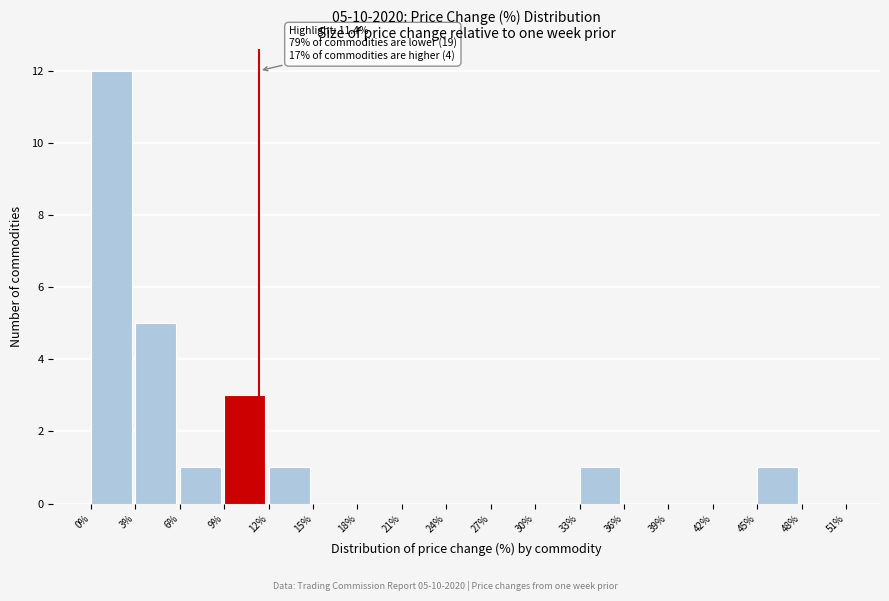

Over which range of the x-axis is the bar tallest?

0% to 3%